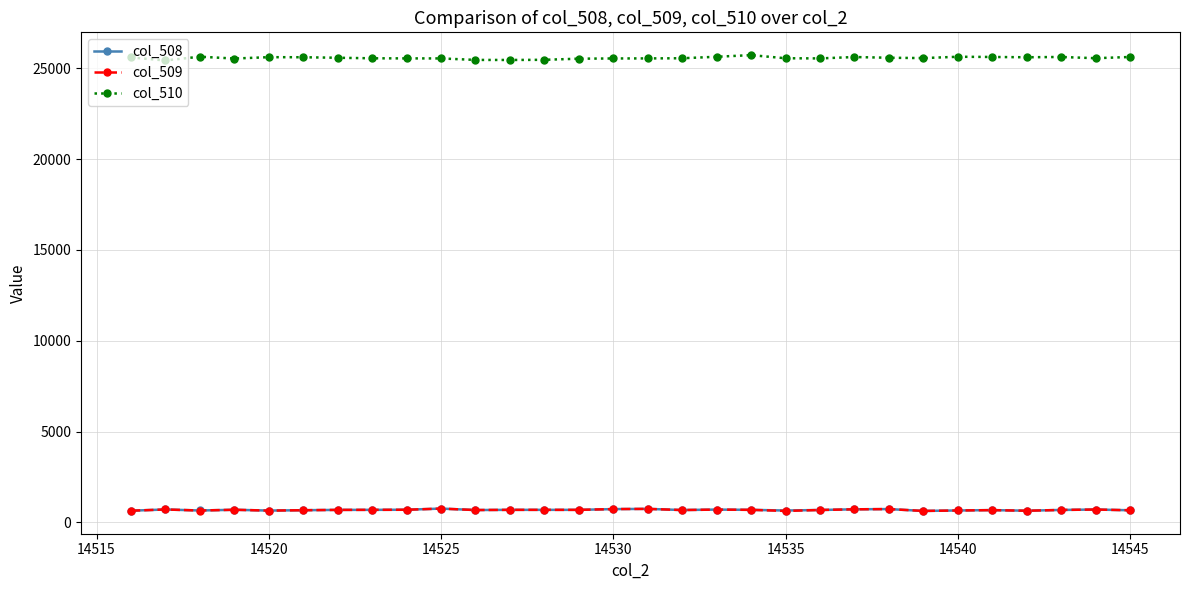

Which series has the largest total across all categories?

col_510